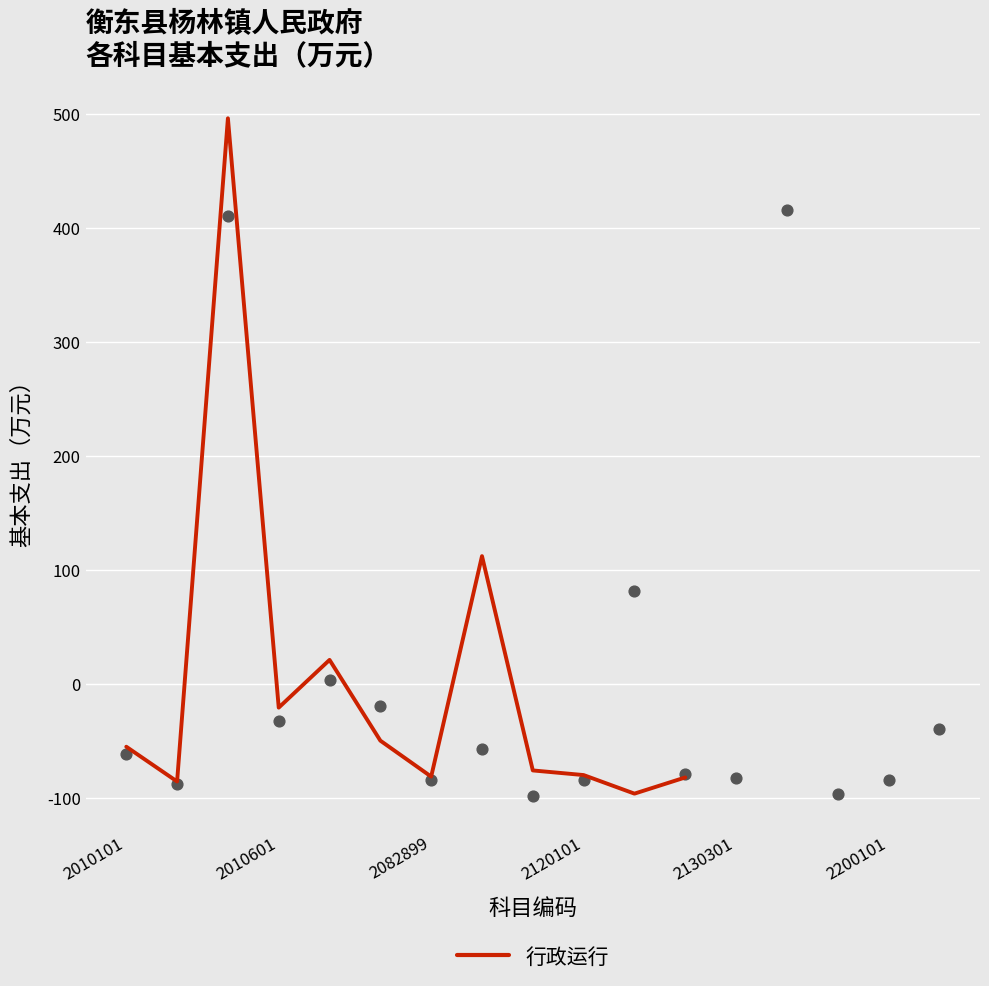

What is the highest value of the 行政运行 series?

496.2